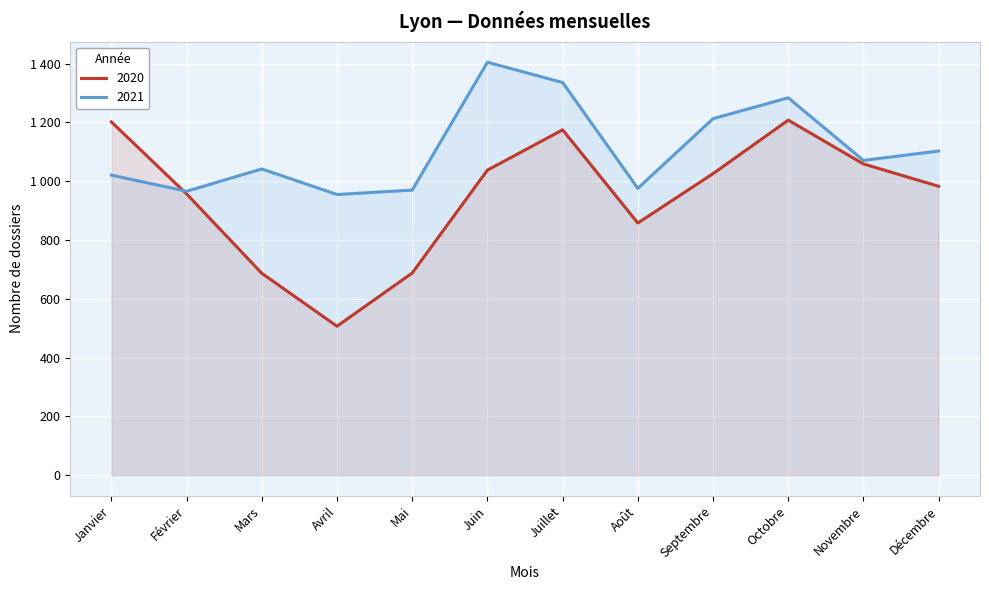

True or false: 2021 has a value of 1042 at Mars.

True